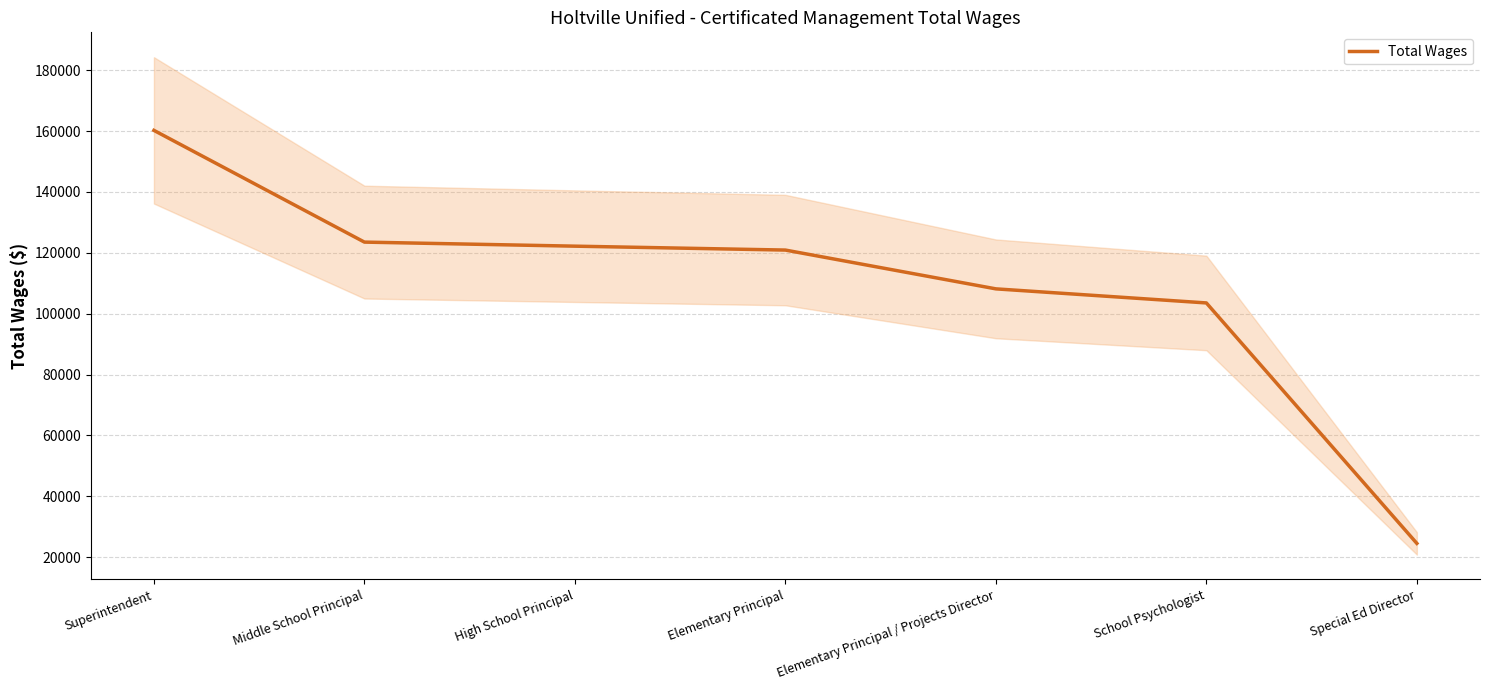

What is the sum of the values at Elementary Principal / Projects Director and Elementary Principal?

229052